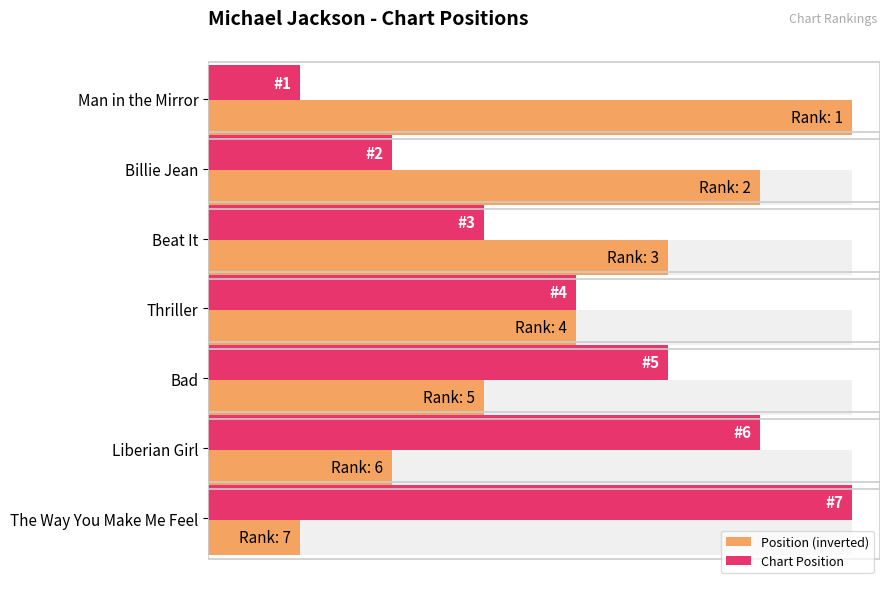

What is the minimum value for Chart Position?

1